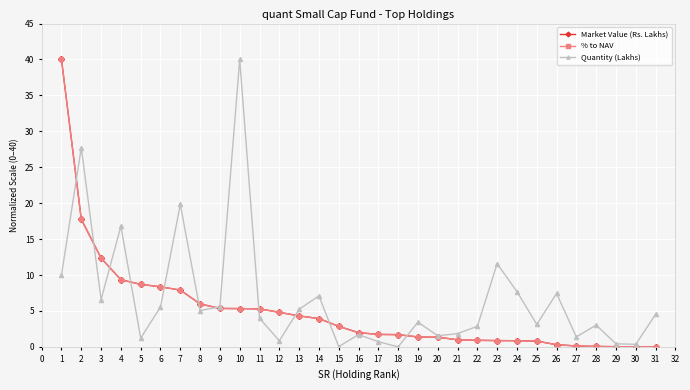

How many categories are shown in the chart?

31